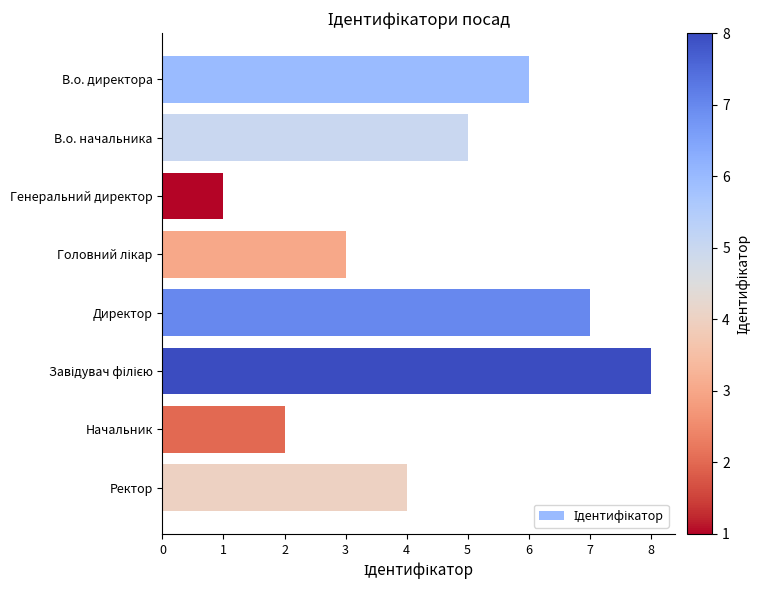

How many distinct data groups are displayed?

1